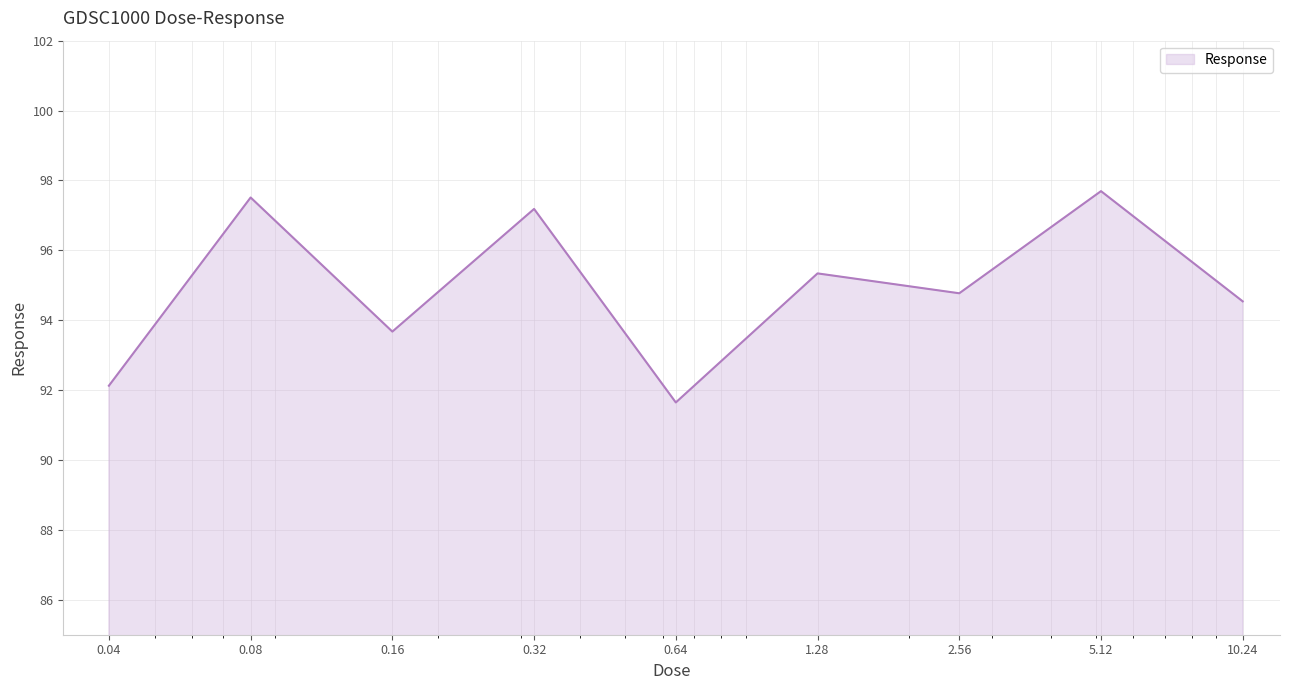

What is the difference between the maximum and minimum values?

6.0